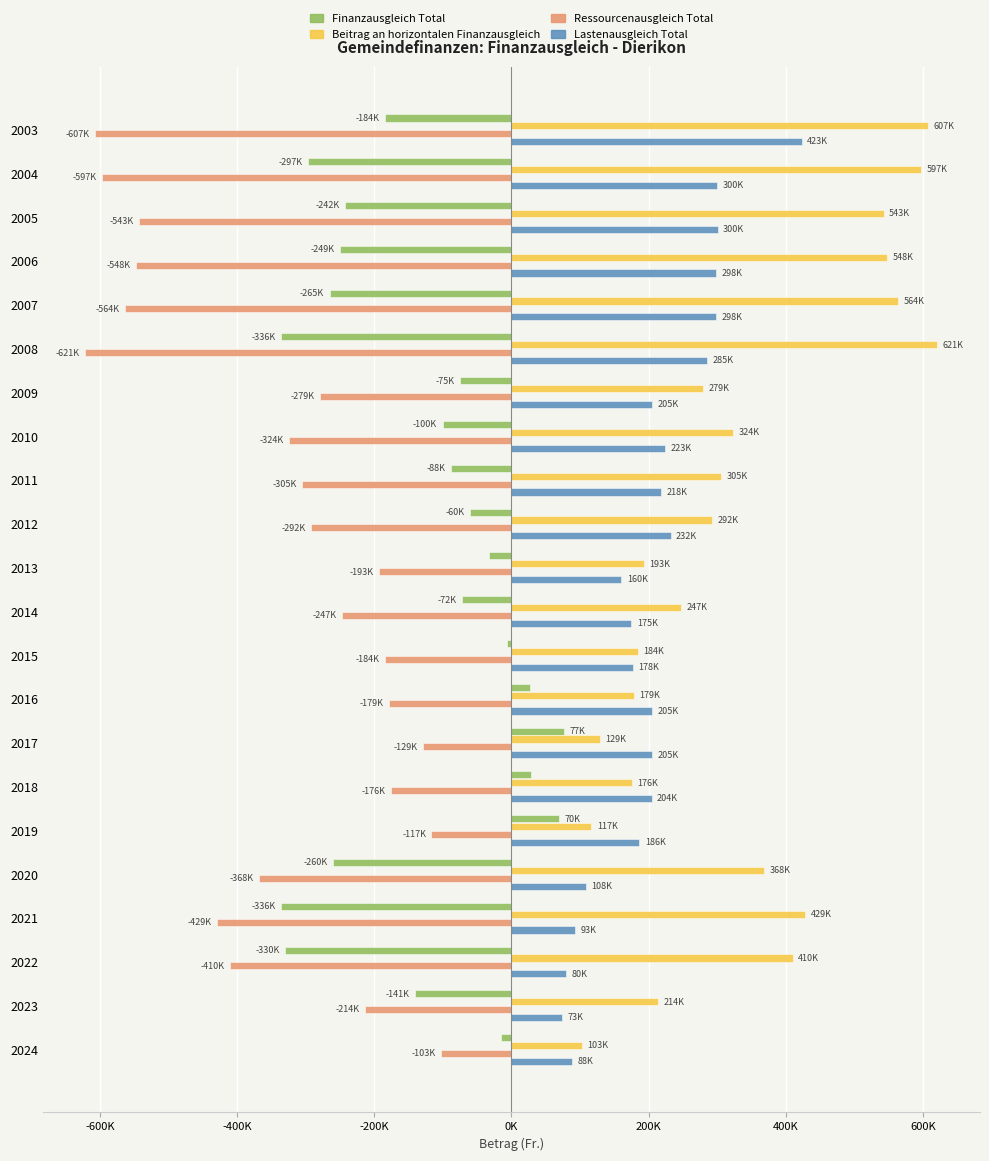

What are all the series names shown in the legend?

Finanzausgleich Total, Beitrag an horizontalen Finanzausgleich, Ressourcenausgleich Total, Lastenausgleich Total